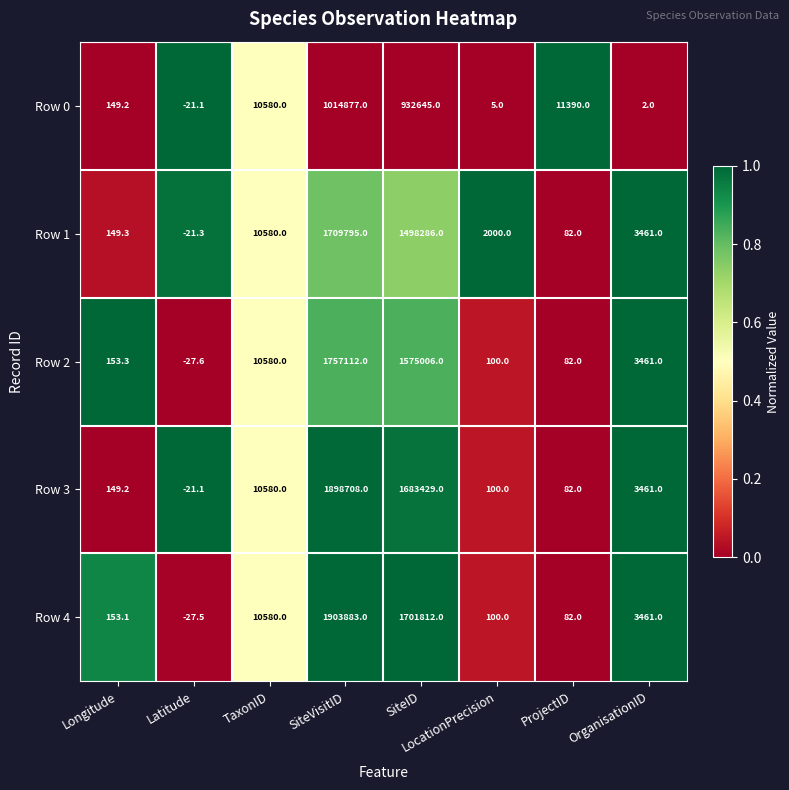

What is the average value of the Row 2 series?

418308.3